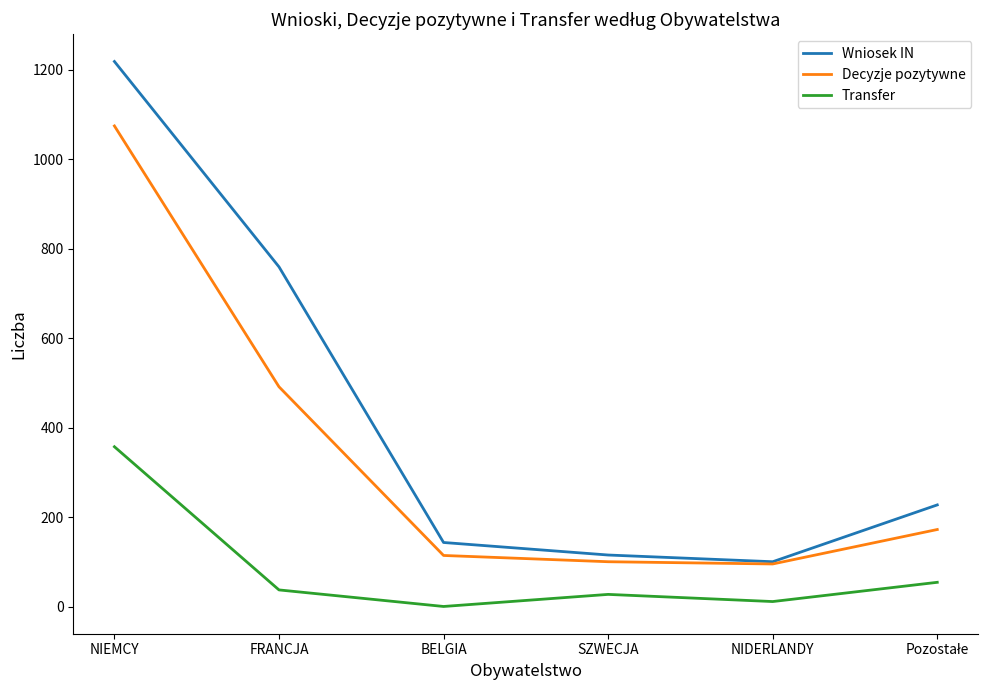

At which label does Transfer reach its peak?

NIEMCY